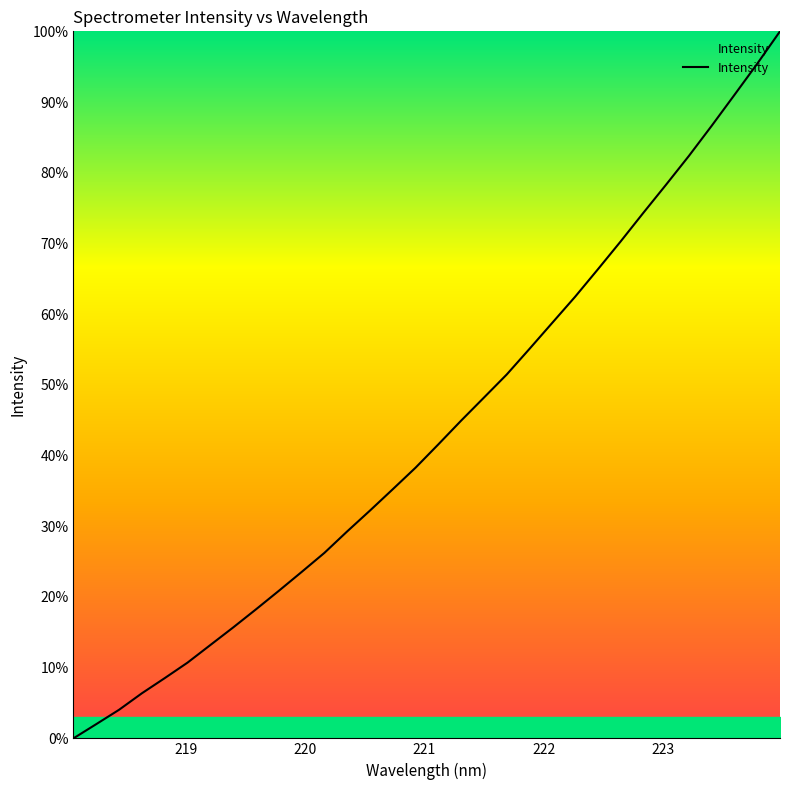

Does the chart have visible grid lines?

No